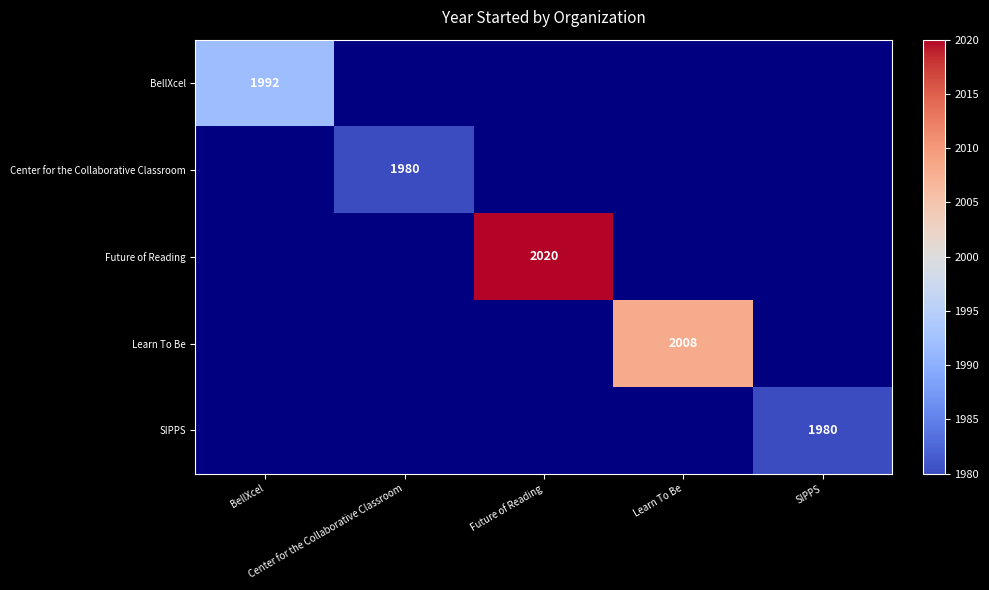

What is the smallest value displayed?

1980.0